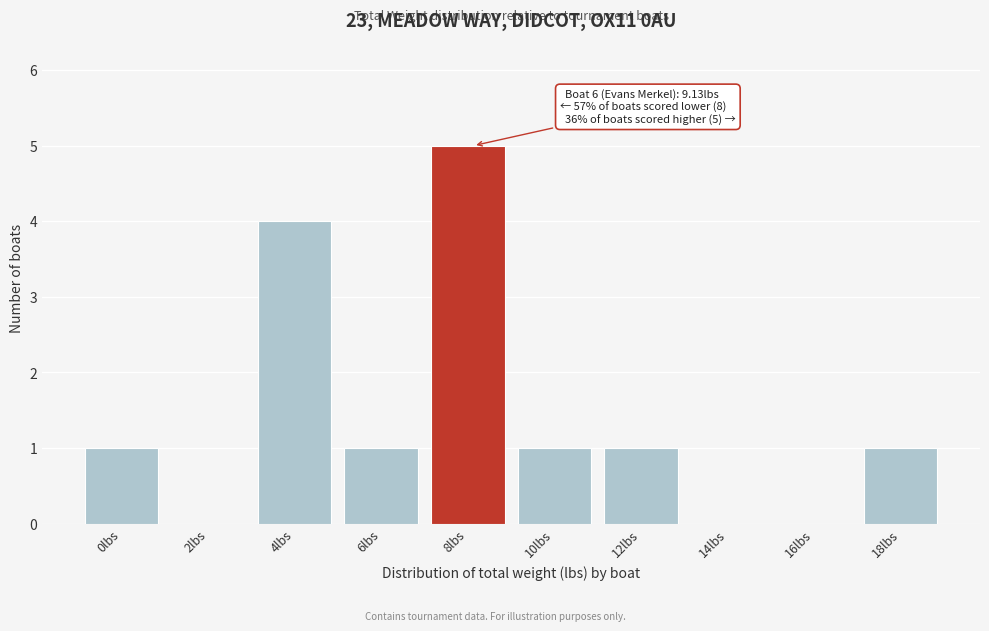

Reading right to left, transcribe all the data shown in this chart.

18lbs=1	16lbs=0	14lbs=0	12lbs=1	10lbs=1	8lbs=5	6lbs=1	4lbs=4	2lbs=0	0lbs=1